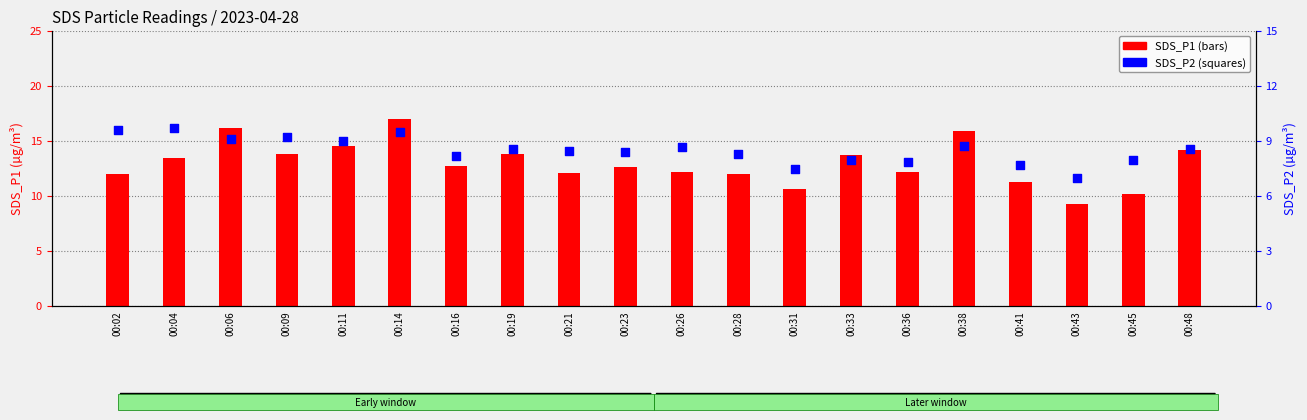

What are all the series names shown in the legend?

SDS_P1, SDS_P2